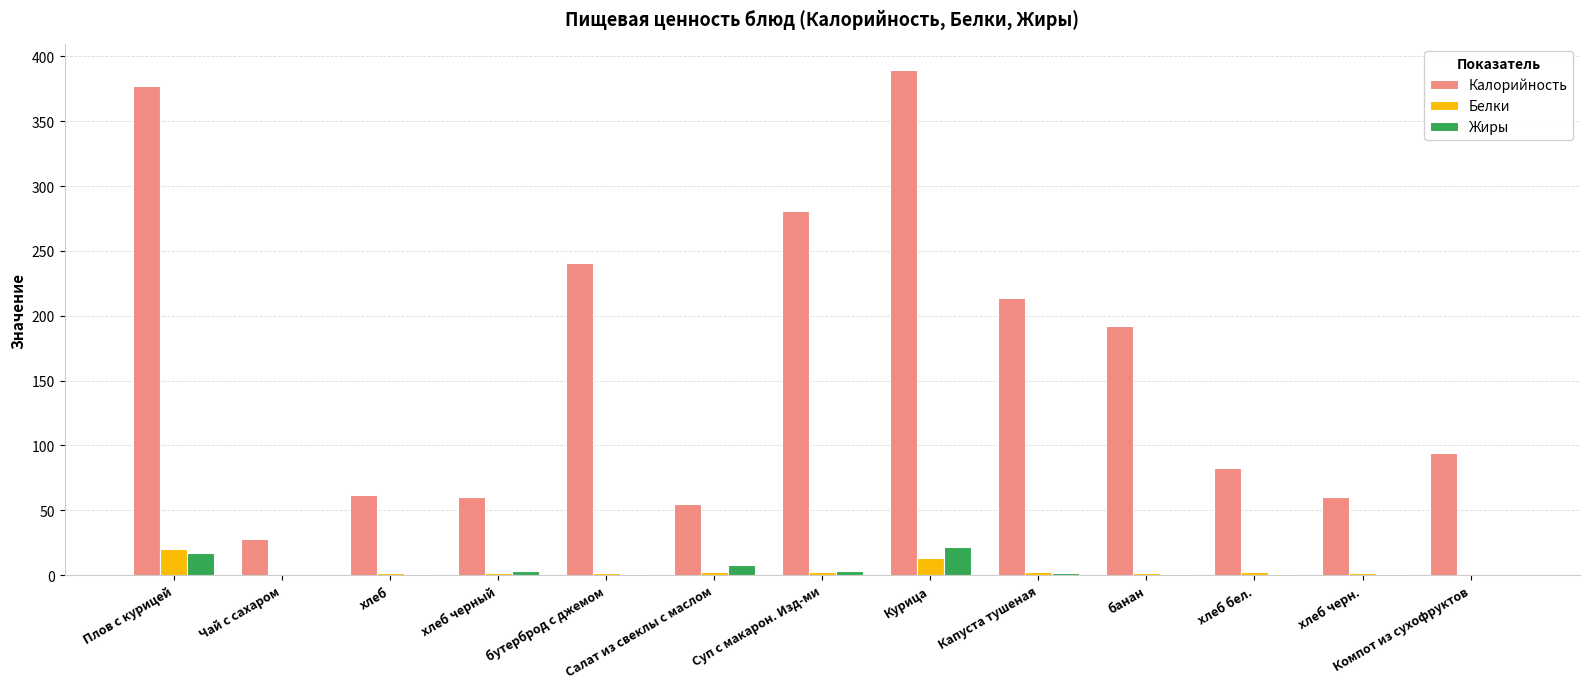

What are all the series names shown in the legend?

Калорийность, Белки, Жиры